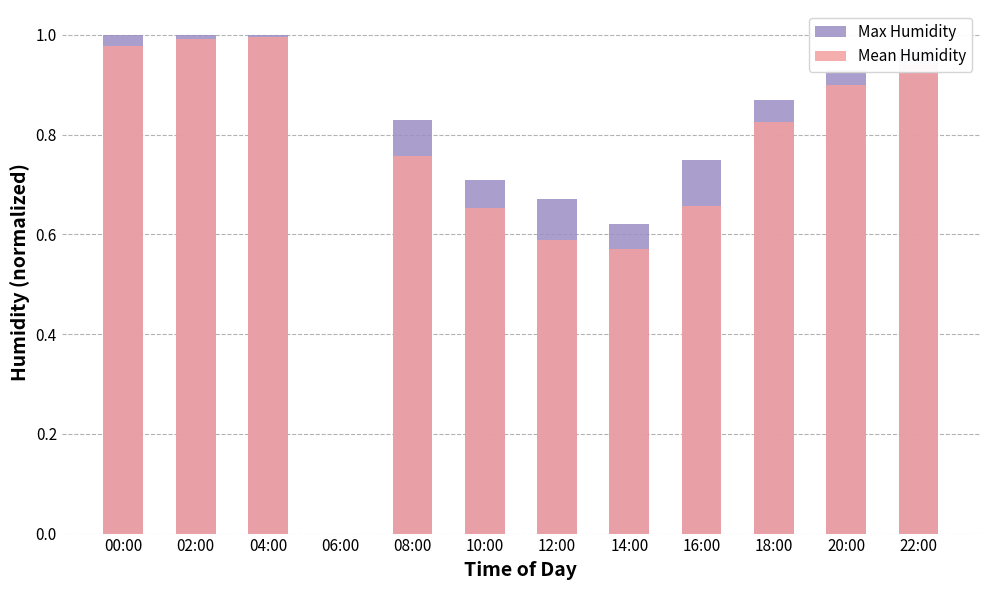

The value of Mean Humidity at 10:00 is 0.7. True or false?

True